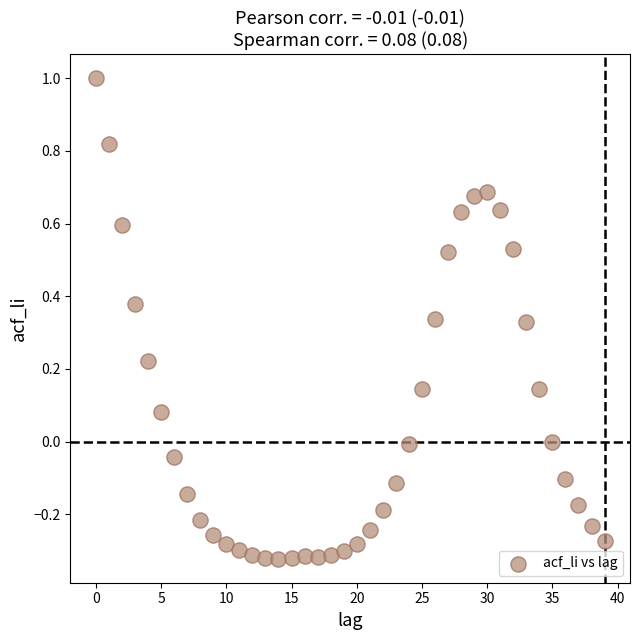

What is the range of Y values (max minus min)?

1.3